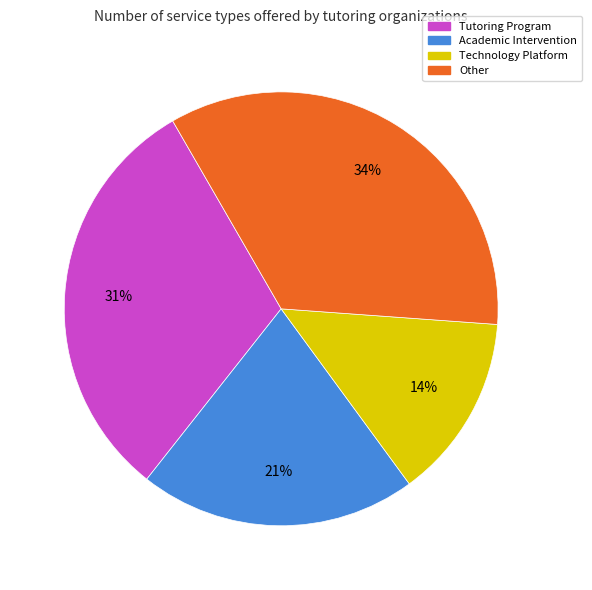

Is there any slice that represents more than half of the pie?

No